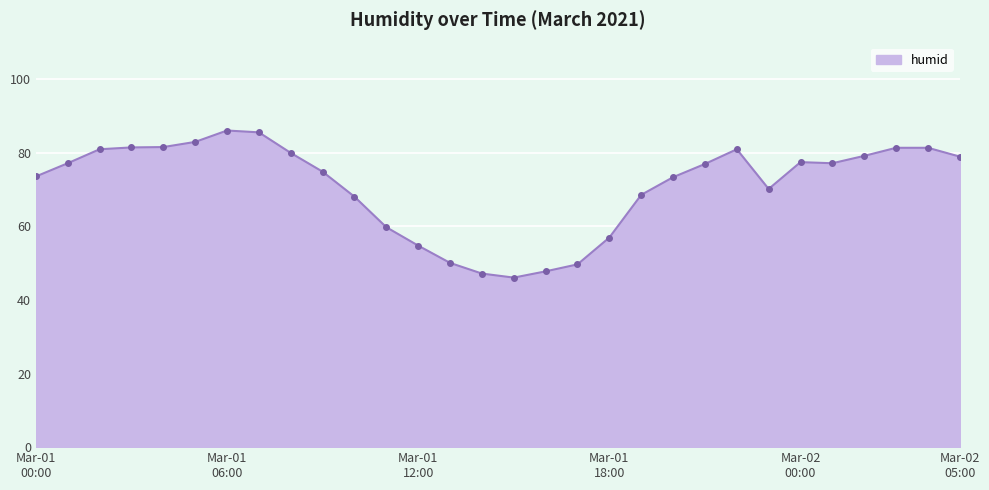

What is the greatest value displayed?

86.1